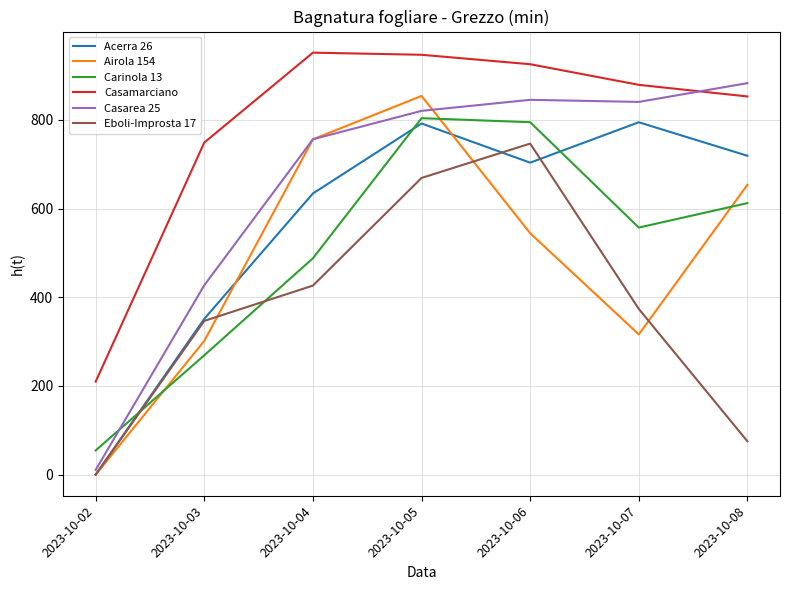

In Casarea 25, how many points are lower than both neighbors (excluding endpoints)?

1